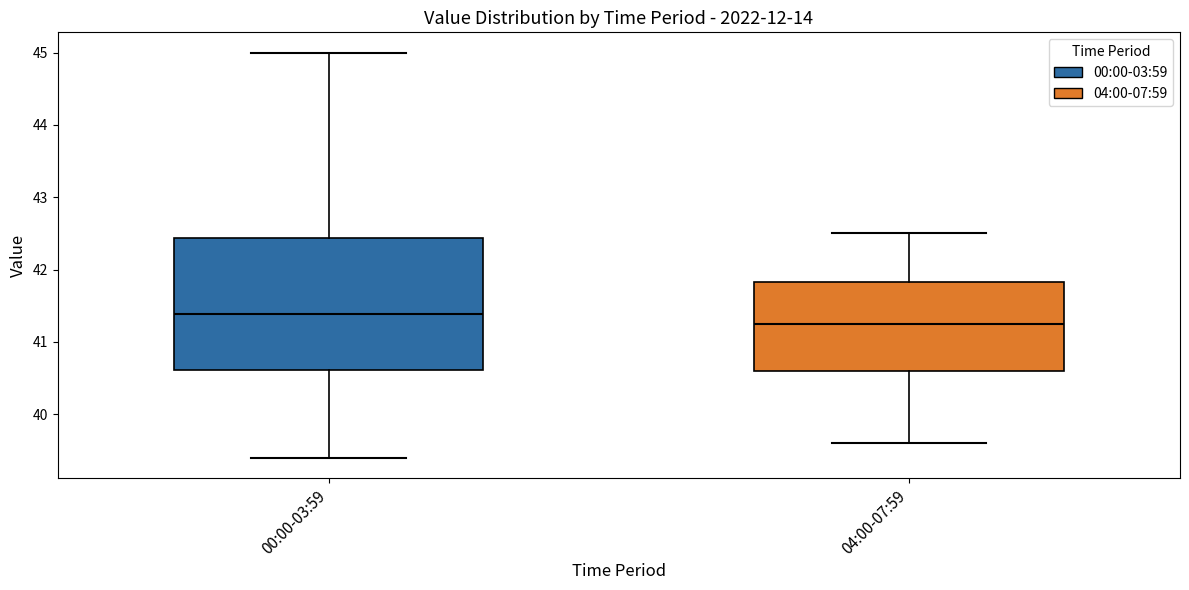

Which box's median line is the lowest?

04:00-07:59